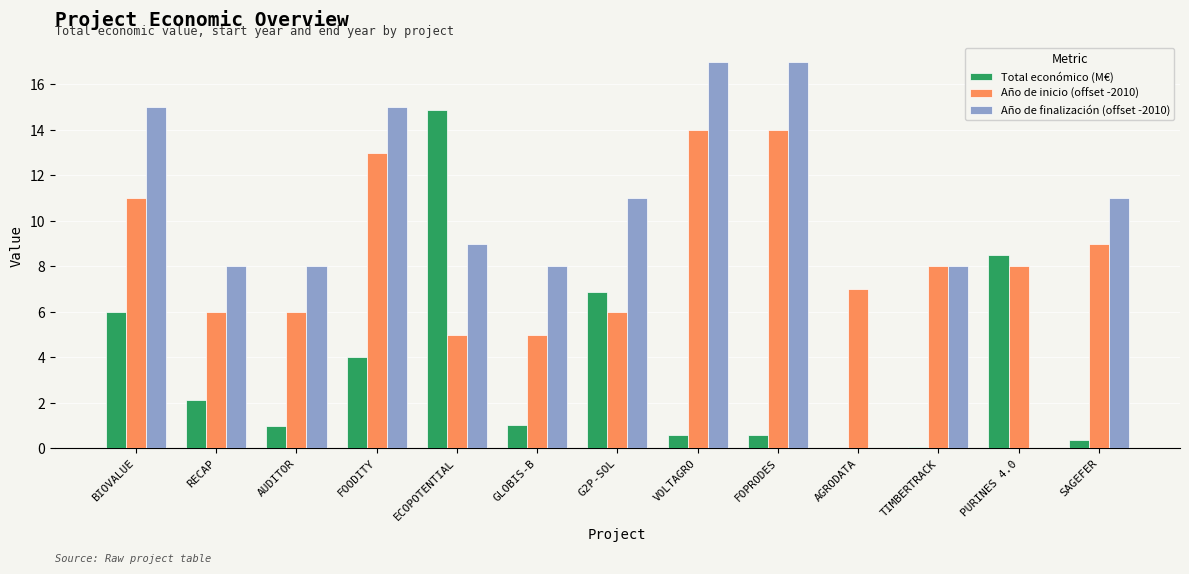

What is the sum of the Año de finalización (offset -2010) values at FOODITY and GLOBIS-B?

23.0